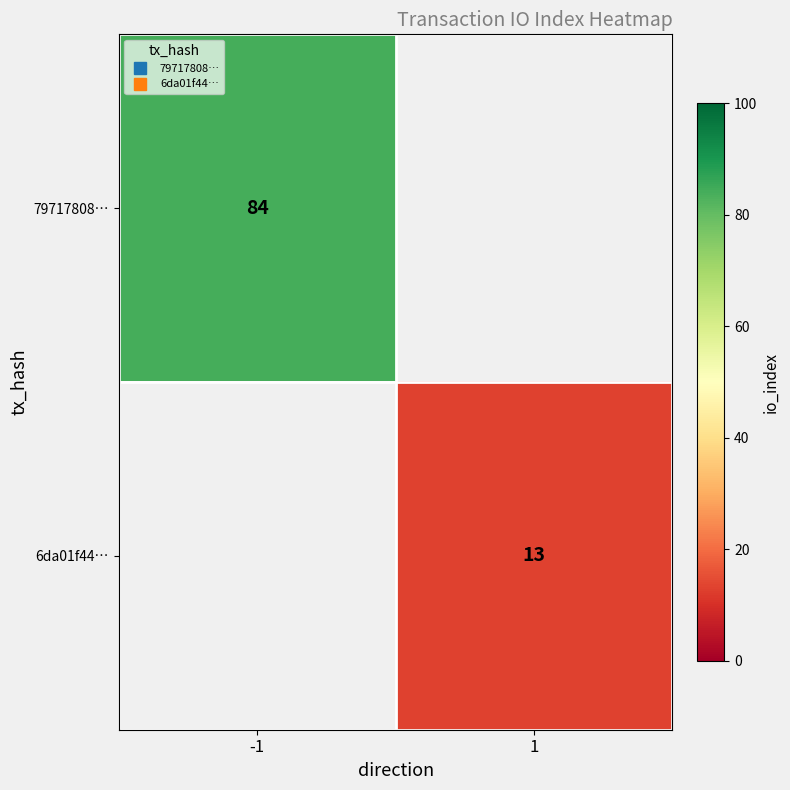

Which has a higher value, 1 or -1?

-1